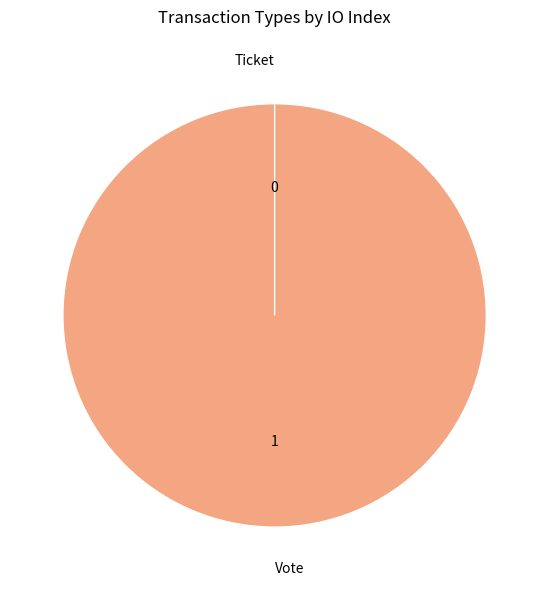

What is the total percentage of Ticket and Vote?

100.0%